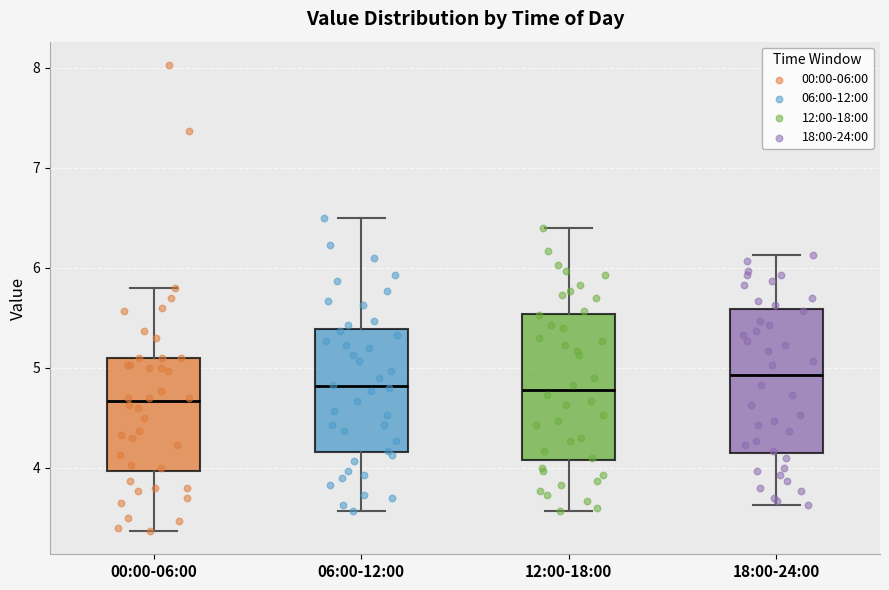

Reading left to right, transcribe this box plot: for each box, give where its median line is, the range the box spans, and where its two whiskers end, as read against the y-axis. The values are not printed on the chart, so give them approximately, as read against the axis.

00:00-06:00: median 4.7, box 4.0 to 5.1, whiskers 3.4 to 5.8
06:00-12:00: median 4.8, box 4.2 to 5.4, whiskers 3.6 to 6.5
12:00-18:00: median 4.8, box 4.1 to 5.5, whiskers 3.6 to 6.4
18:00-24:00: median 4.9, box 4.2 to 5.6, whiskers 3.6 to 6.1